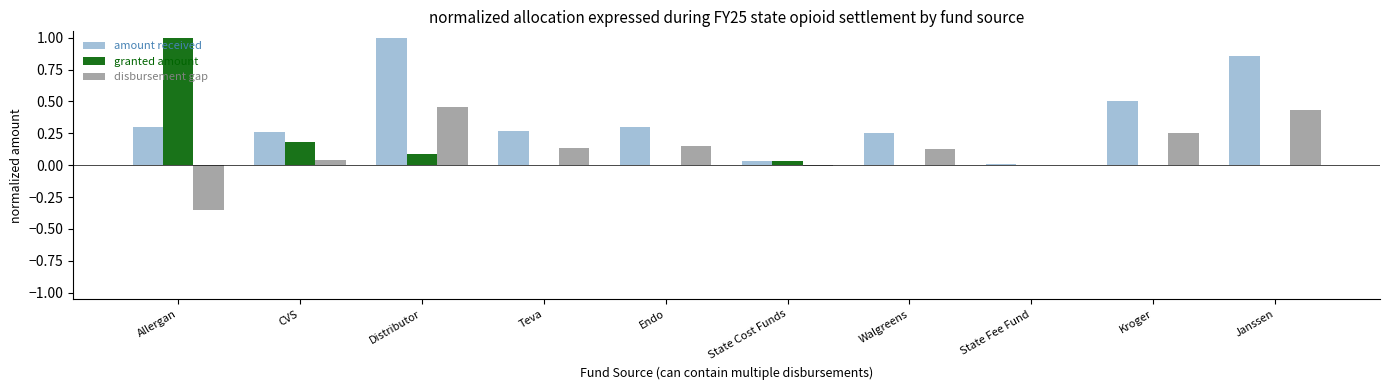

Count the number of data series in this chart.

3